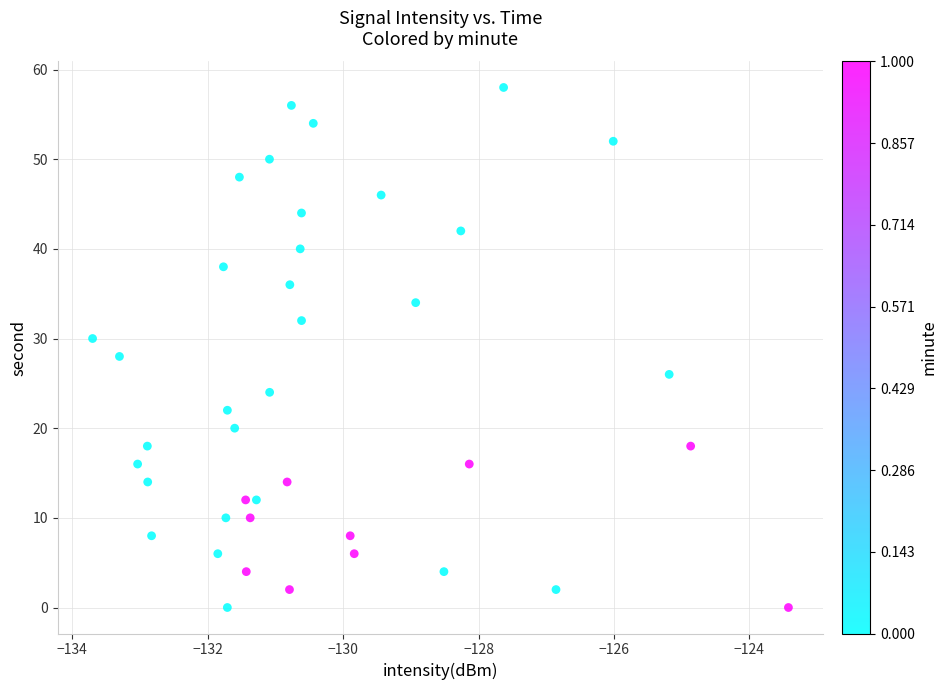

What is the range of Y values (max minus min)?

58